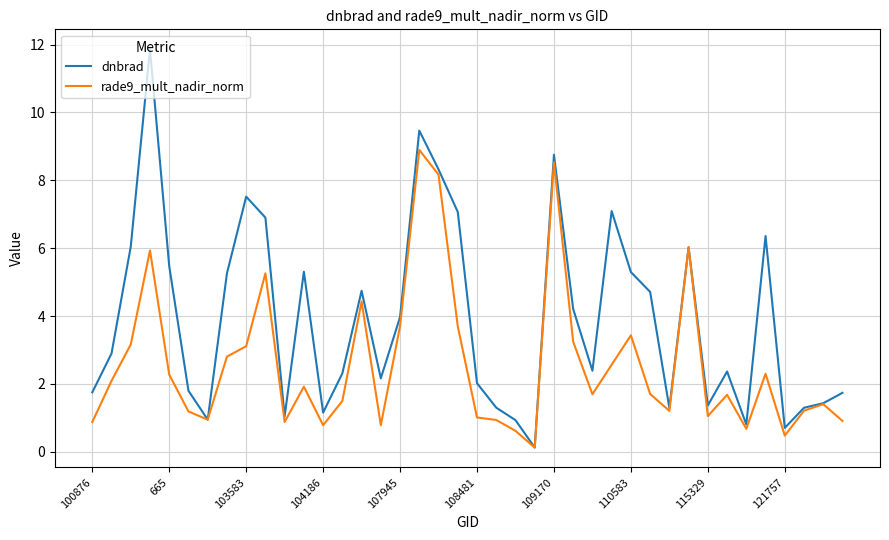

Rank the series by their average value, from lowest to highest.

rade9_mult_nadir_norm, dnbrad